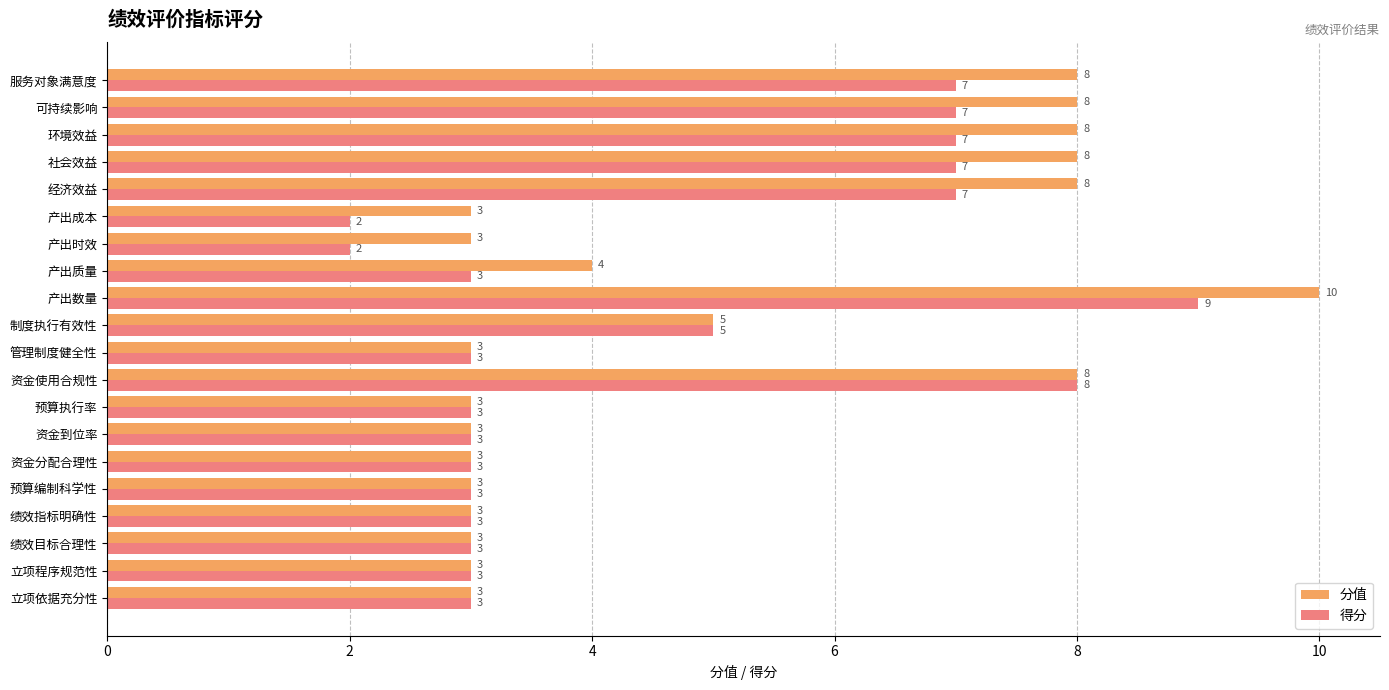

What is the difference between the maximum and minimum values in the 得分 series?

7